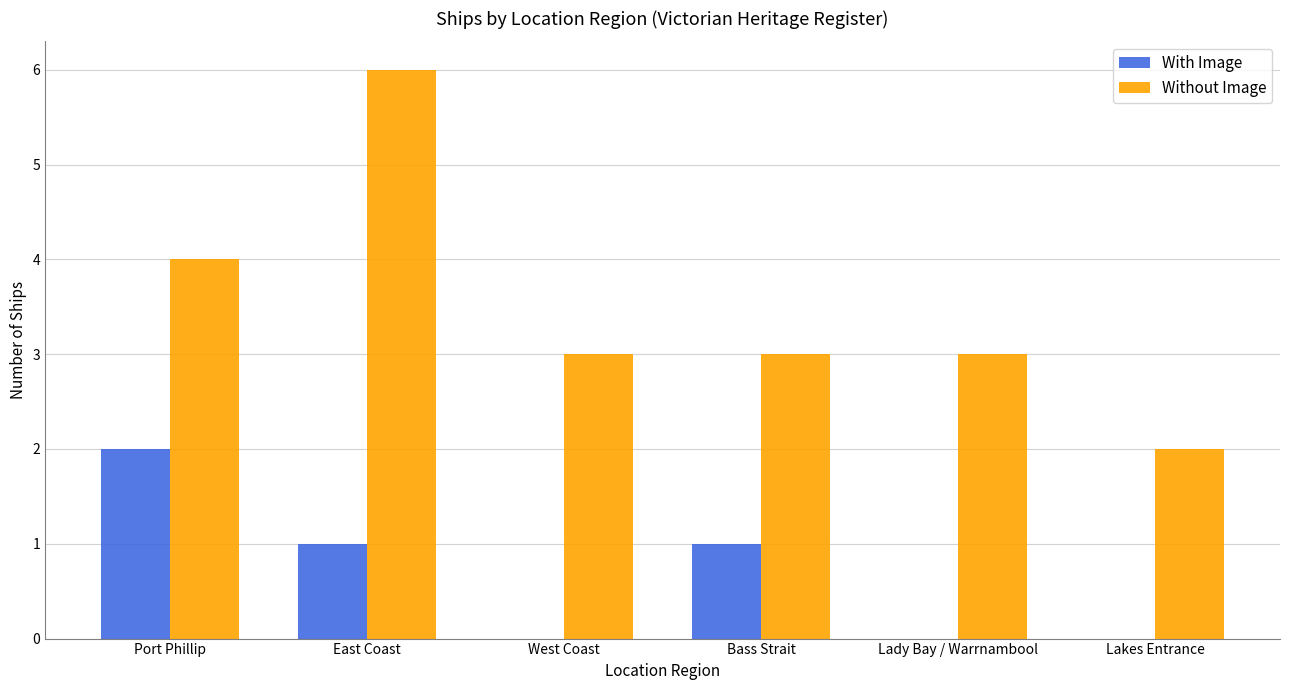

True or false: With Image has a value of 2 at Port Phillip.

True